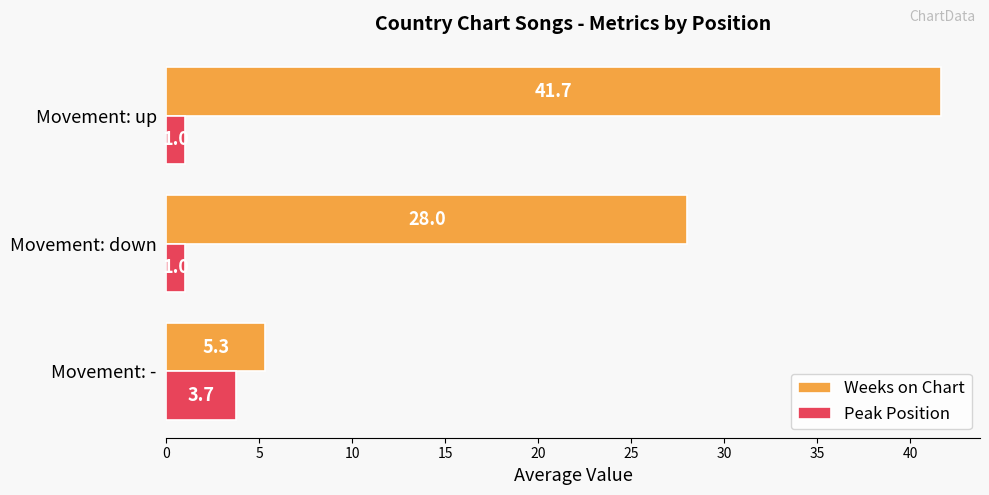

Is it true that Weeks on Chart equals 41.7 at Movement: up?

True